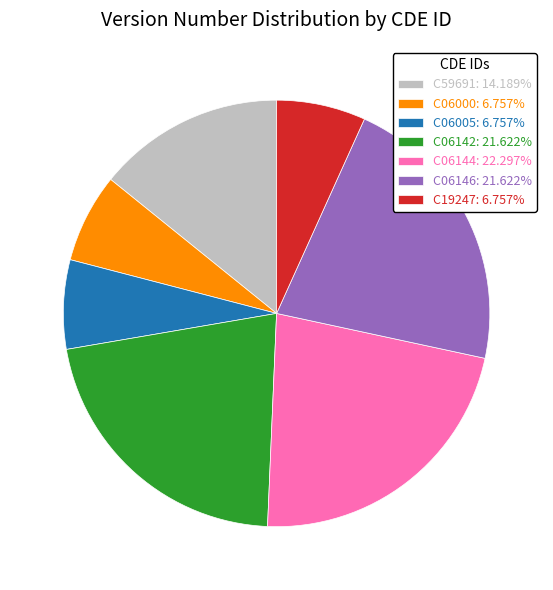

How many slices are in this pie chart?

7